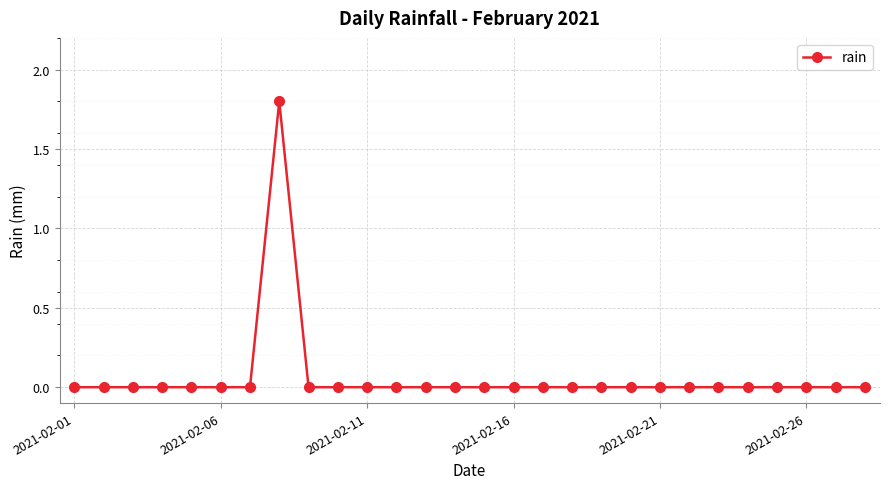

What is the sum of all values?

1.8